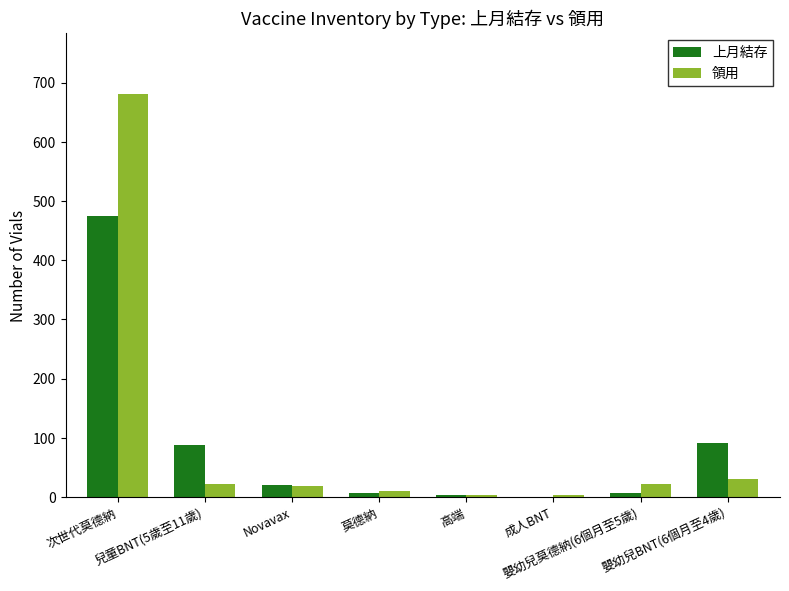

Count the number of categories in the chart.

8